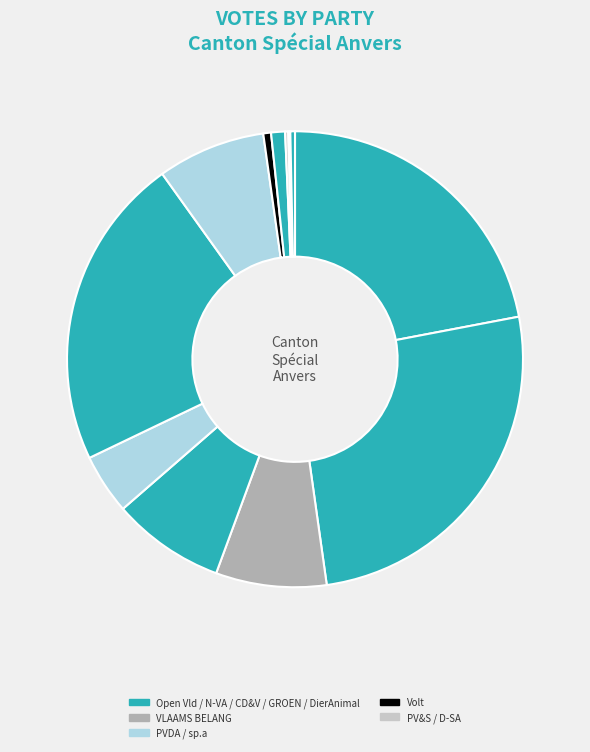

To the nearest percent, what is the difference between the largest and smallest slice percentages?

26%